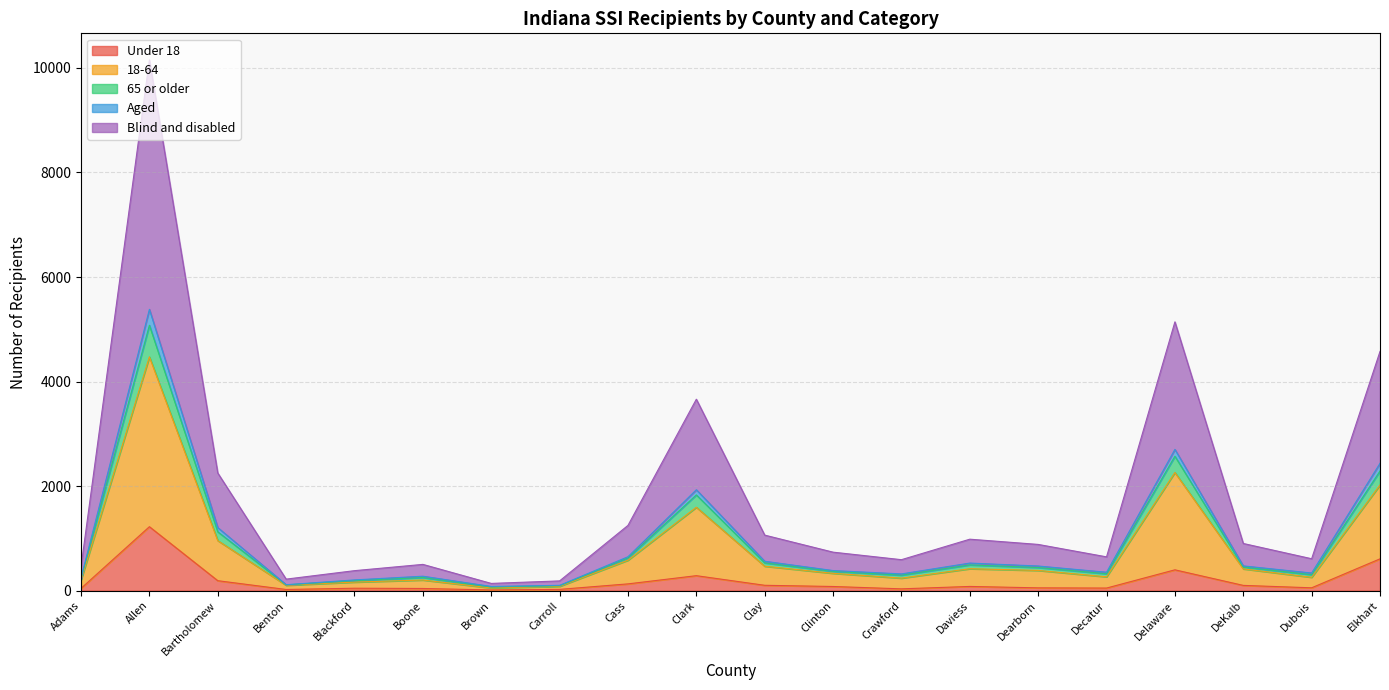

At which category is the sum across all series the highest?

Allen